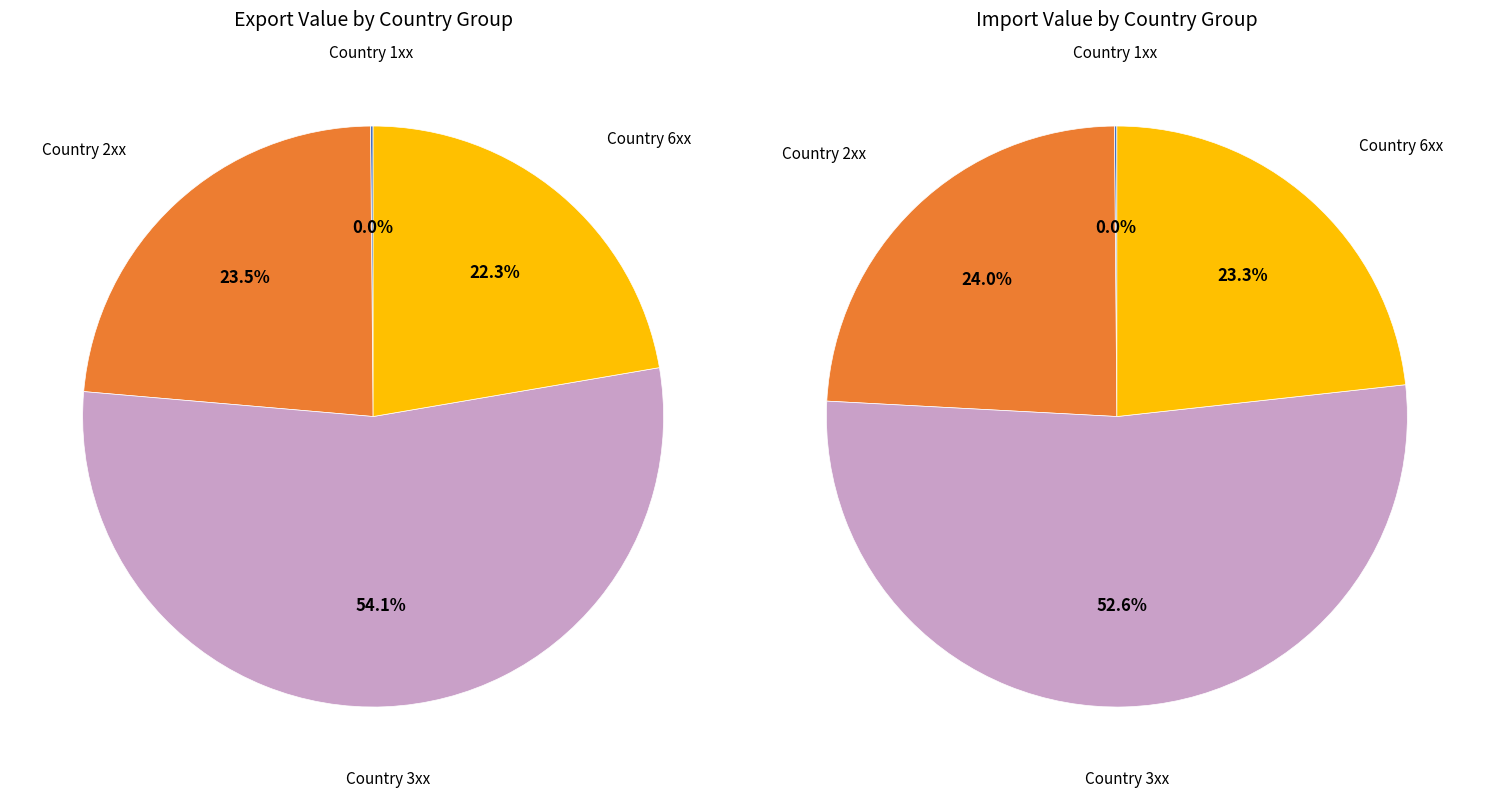

The 36 slice represents 17% of the pie. True or false?

False